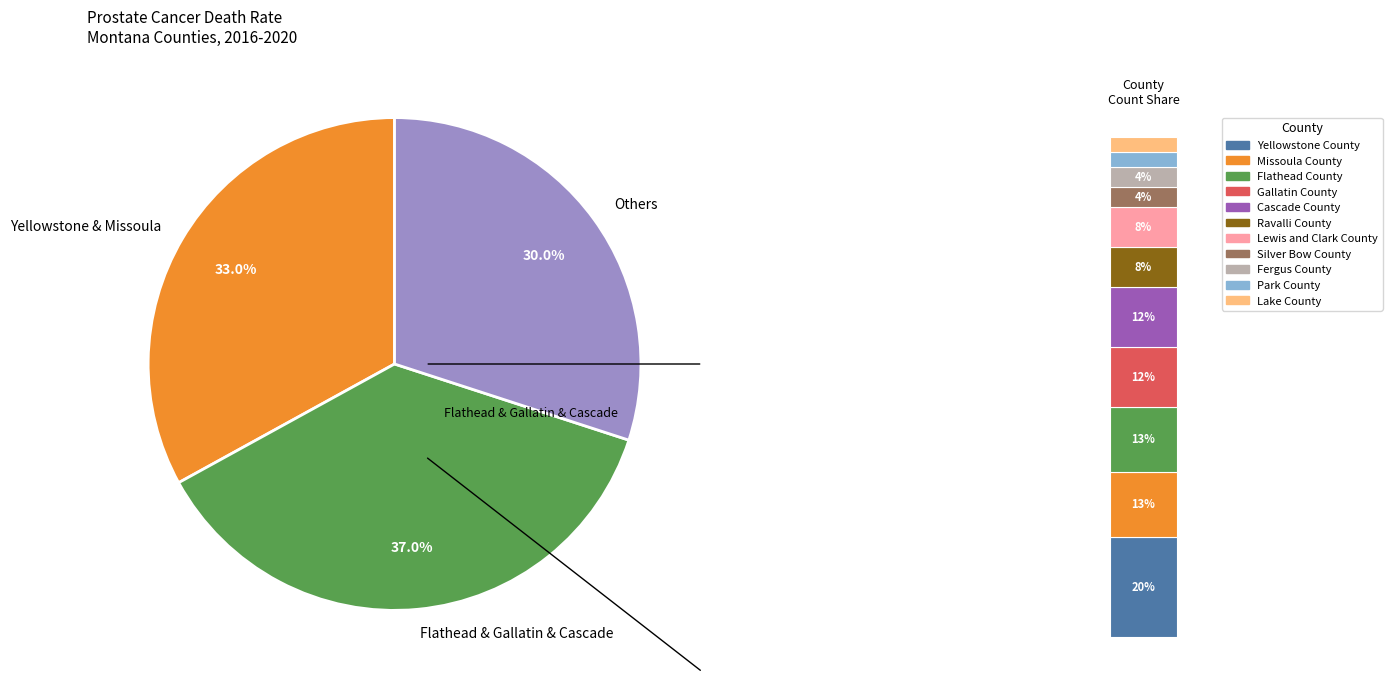

Which has a higher value, Yellowstone County or Fergus County?

Yellowstone County